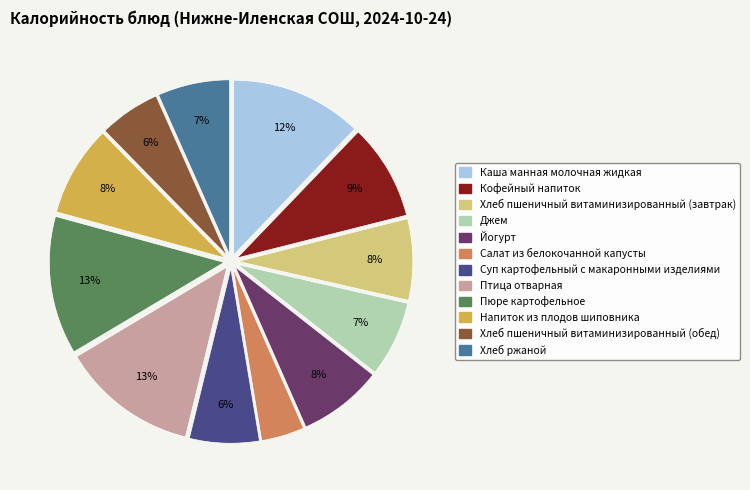

Is it true that Йогурт is 8% of the pie?

True